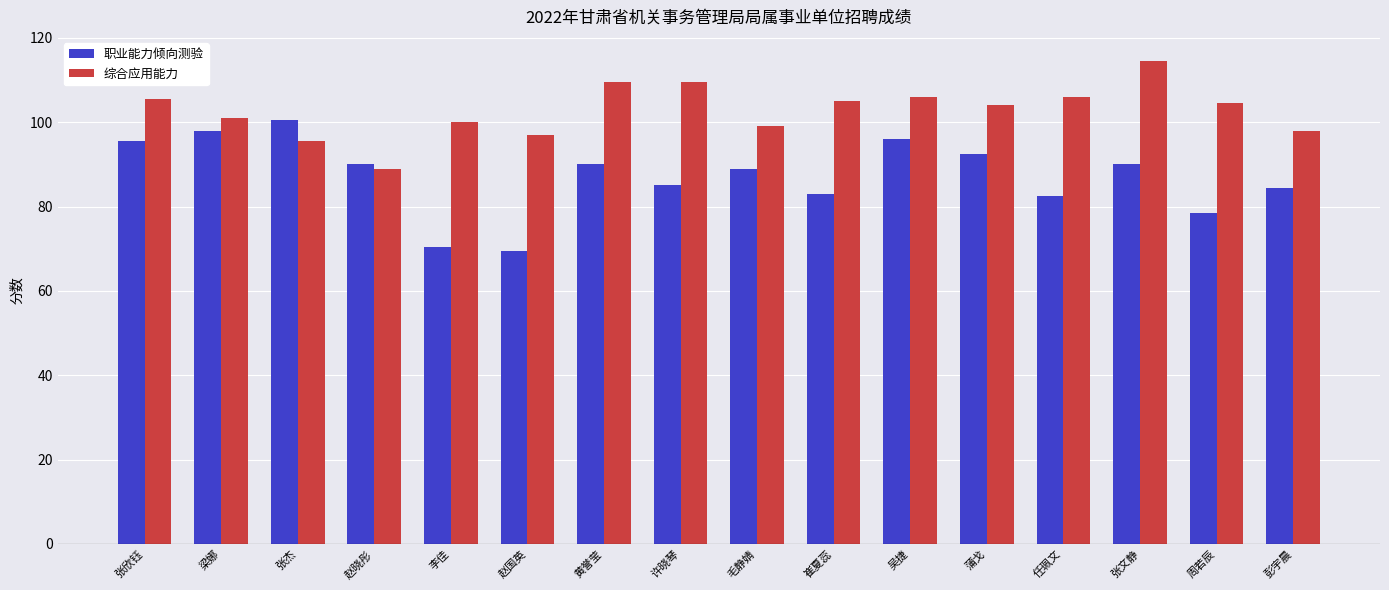

Does the chart contain any negative values?

No